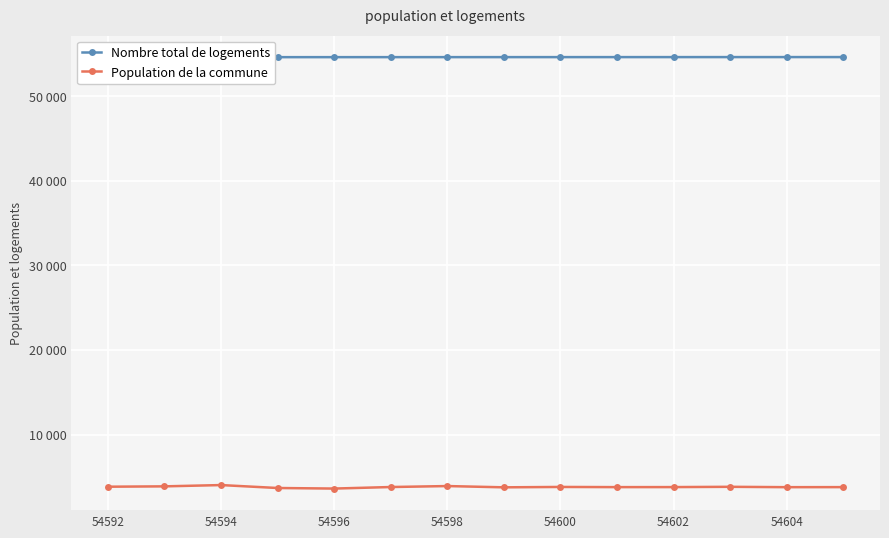

How many values in the Population de la commune series exceed 3792?

6